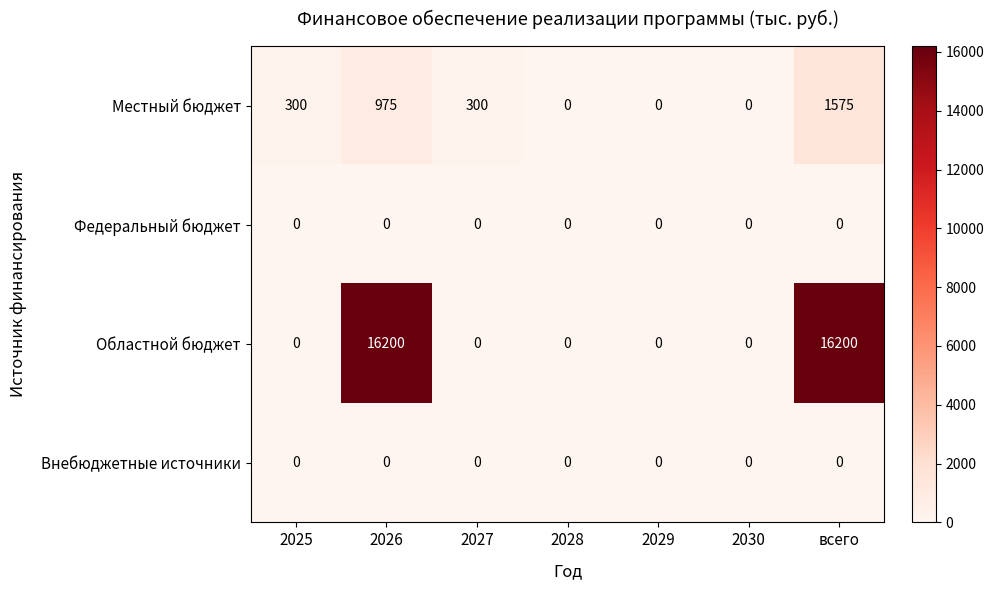

The value of Внебюджетные источники at всего is 0. True or false?

True